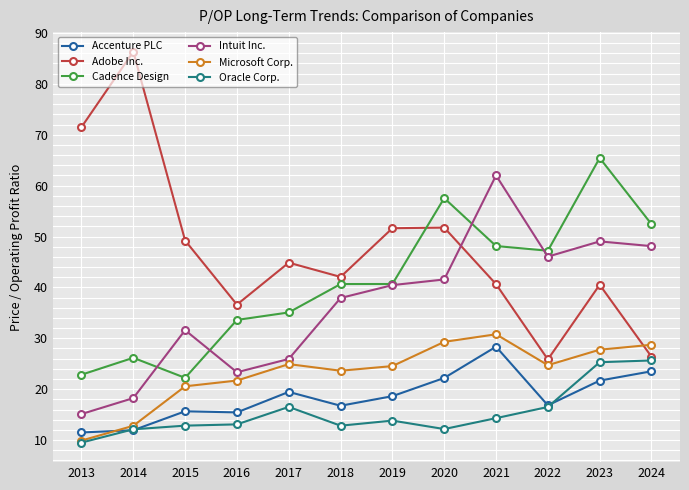

True or false: Oracle Corp. and Adobe Inc. cross at least once.

False